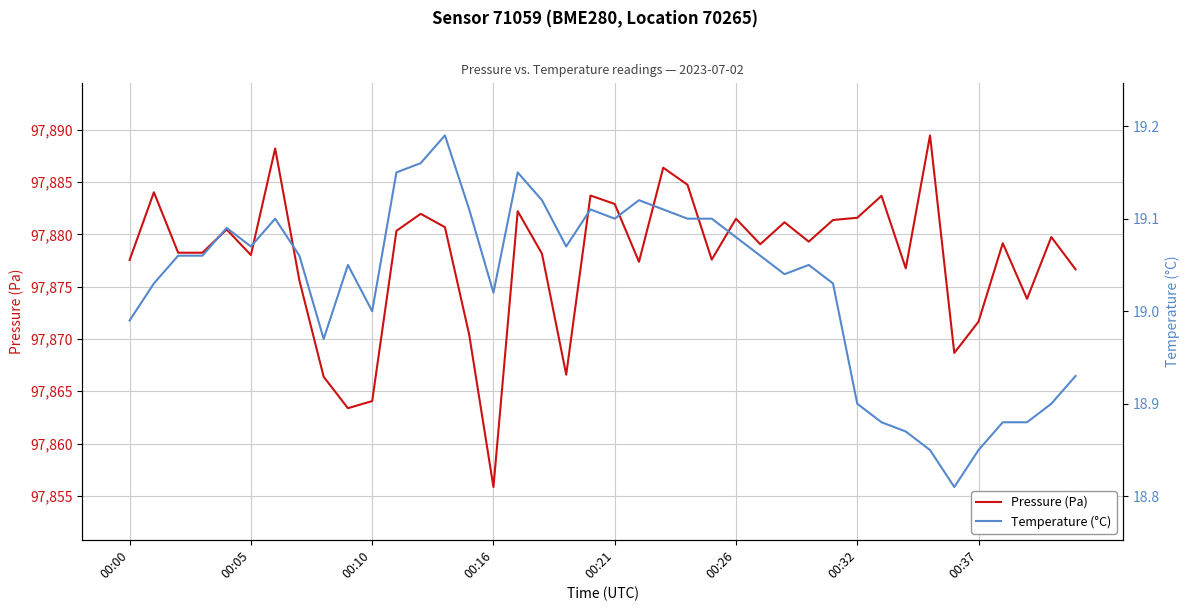

What is the maximum value for Pressure (Pa)?

97889.5